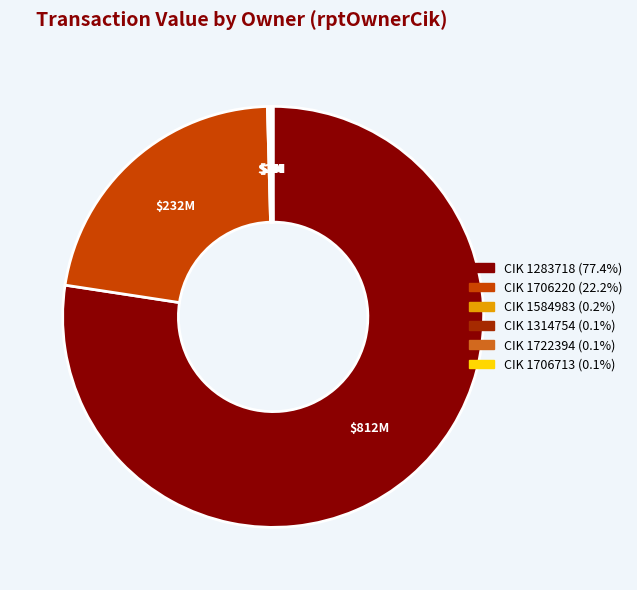

Does CIK 1283718 (77.4%) account for over 50% of the chart?

Yes